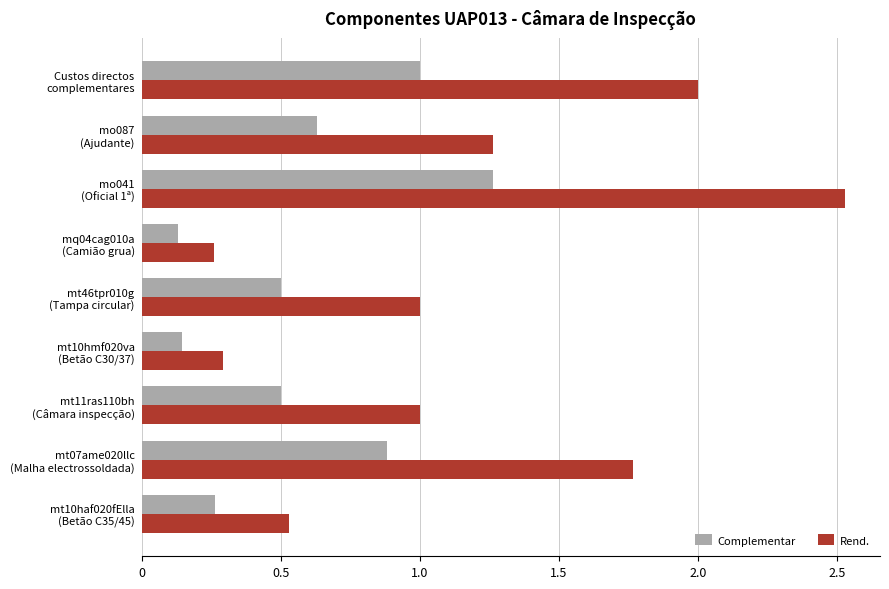

At which category is the sum across all series the highest?

mo041
(Oficial 1ª)